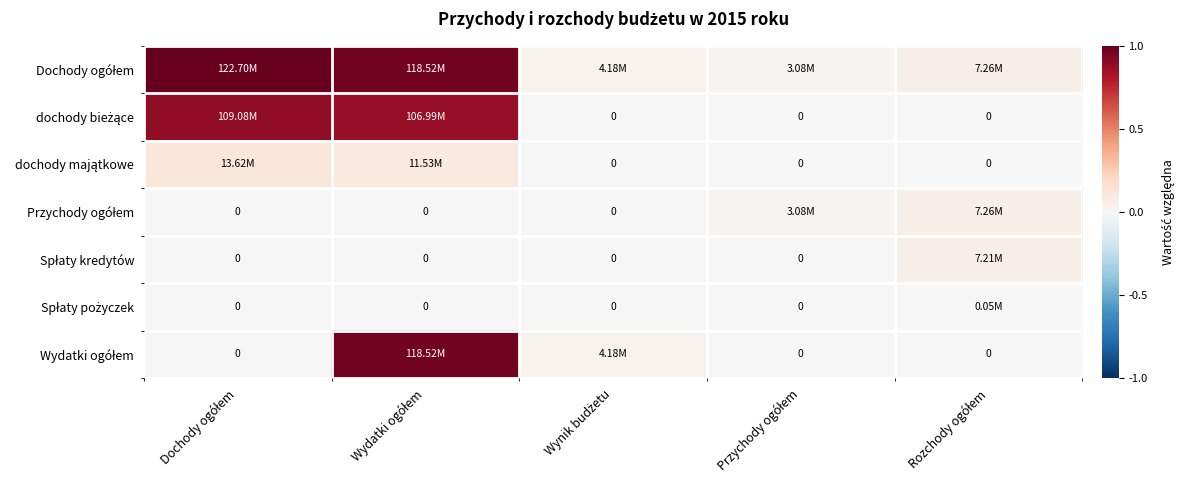

Which has a higher value, Wydatki ogółem or Rozchody ogółem?

Wydatki ogółem